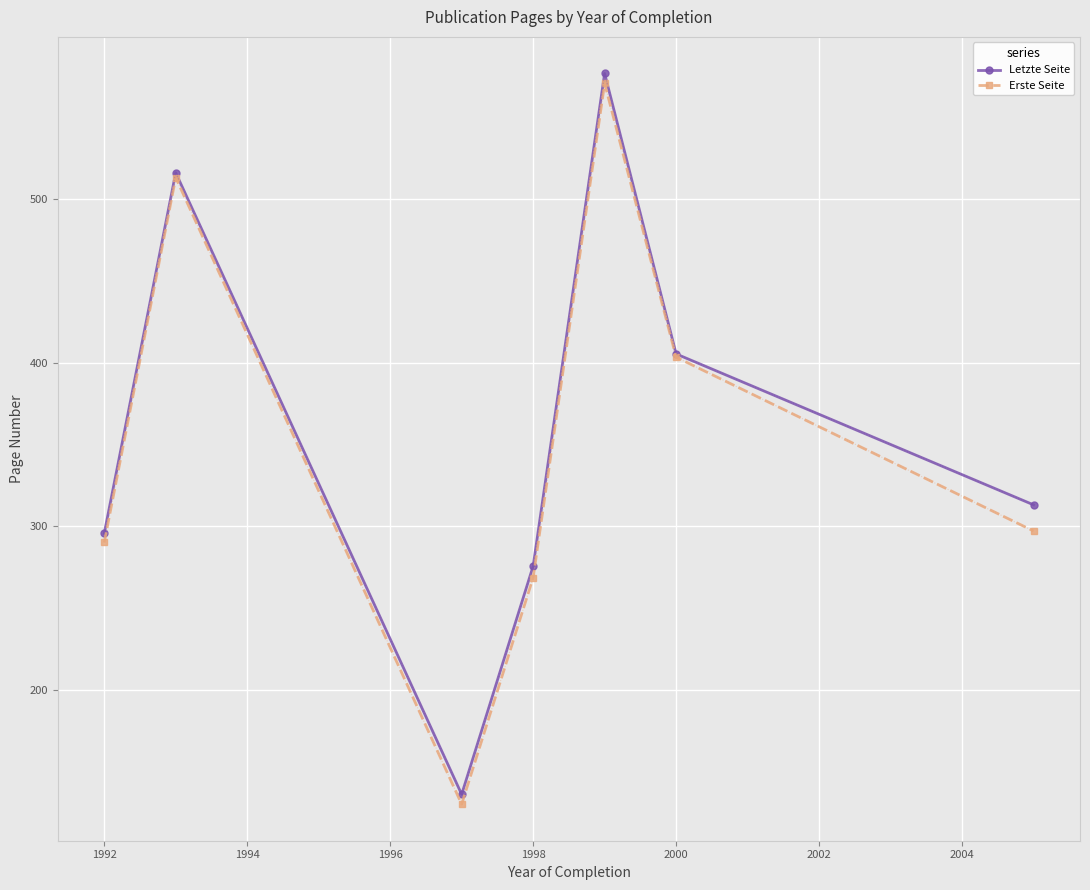

At how many categories does at least one series exceed 412?

2